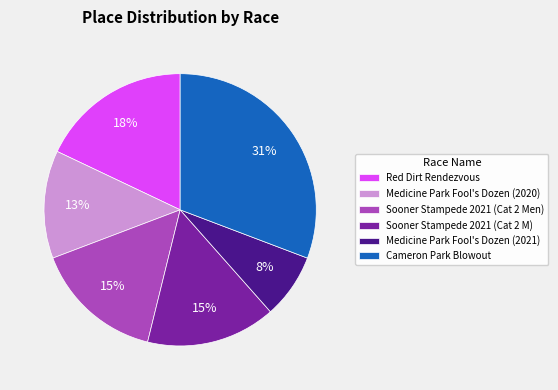

Is Sooner Stampede 2021 (Cat 2 M) the majority of the pie?

No